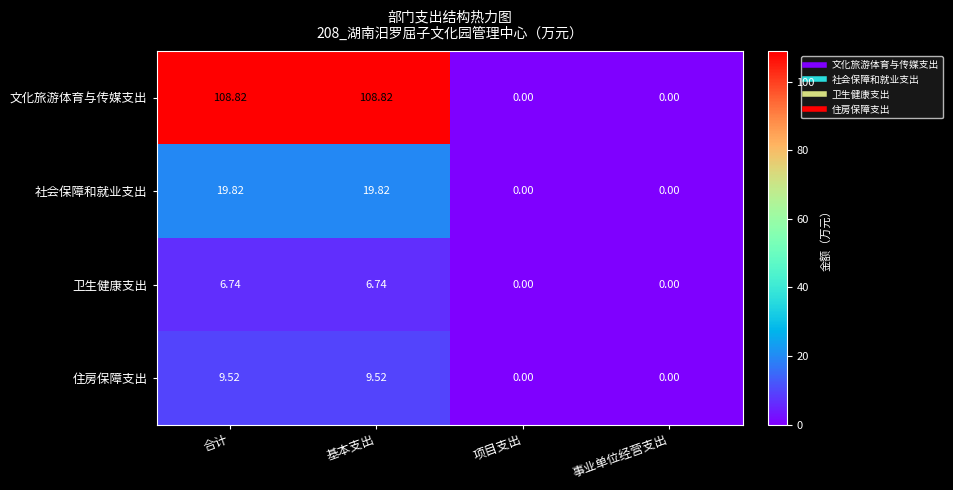

How many categories are shown in the chart?

4